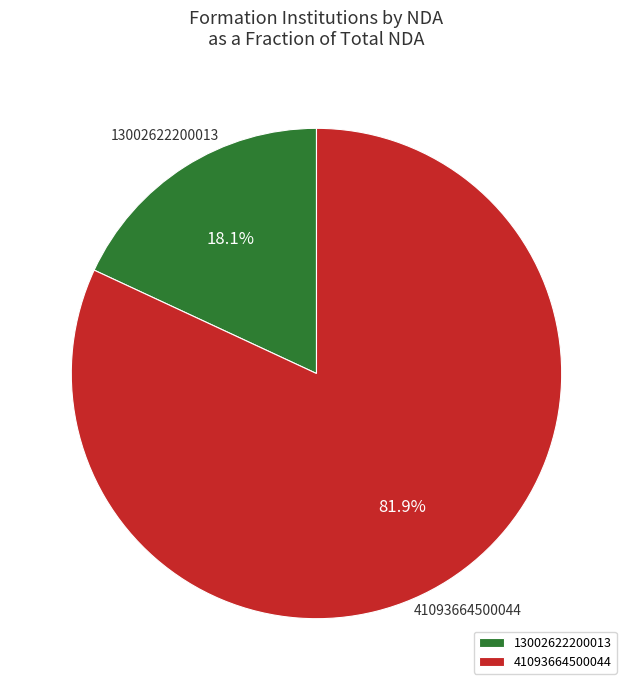

Count the number of slices in the pie.

2